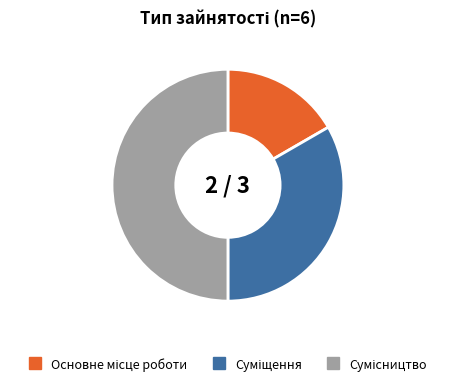

What portion of the pie excludes Сумісництво?

50.0%